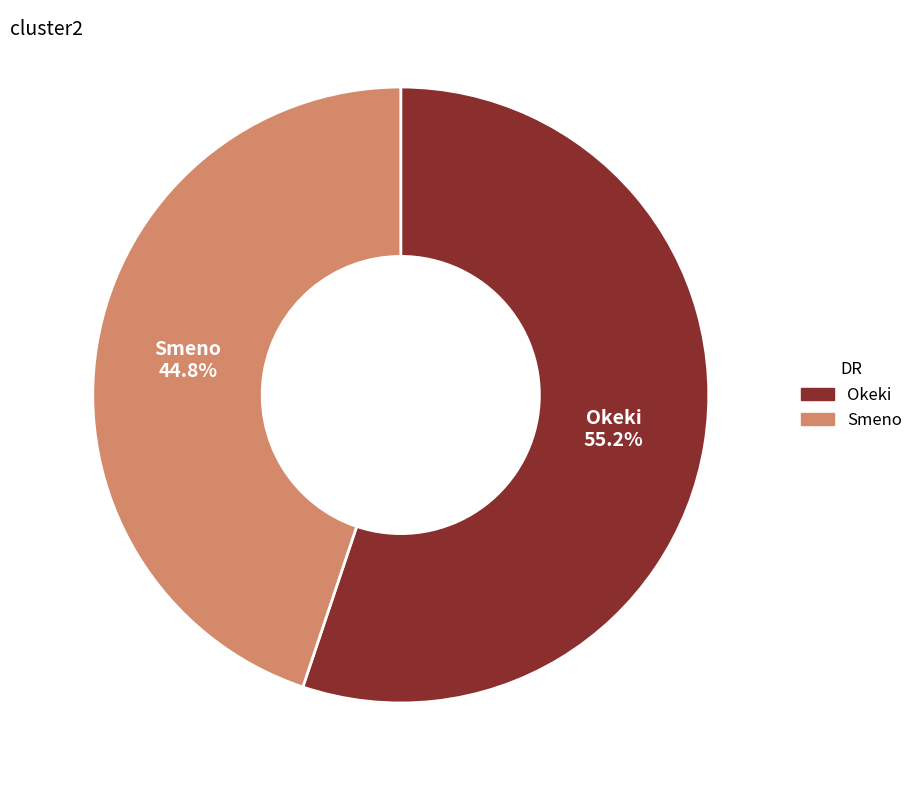

What is the ratio of the value at Smeno to the value at Okeki?

0.8